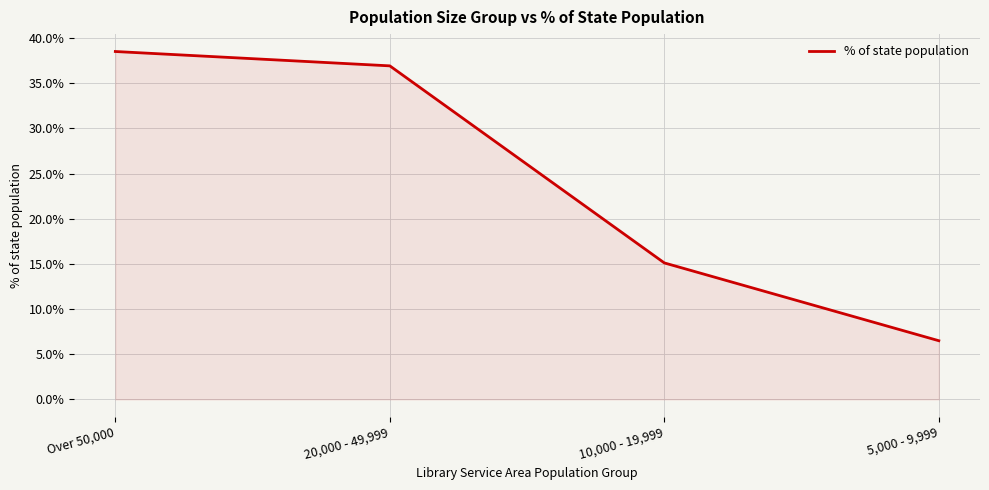

What is the sum of all values?

1.0